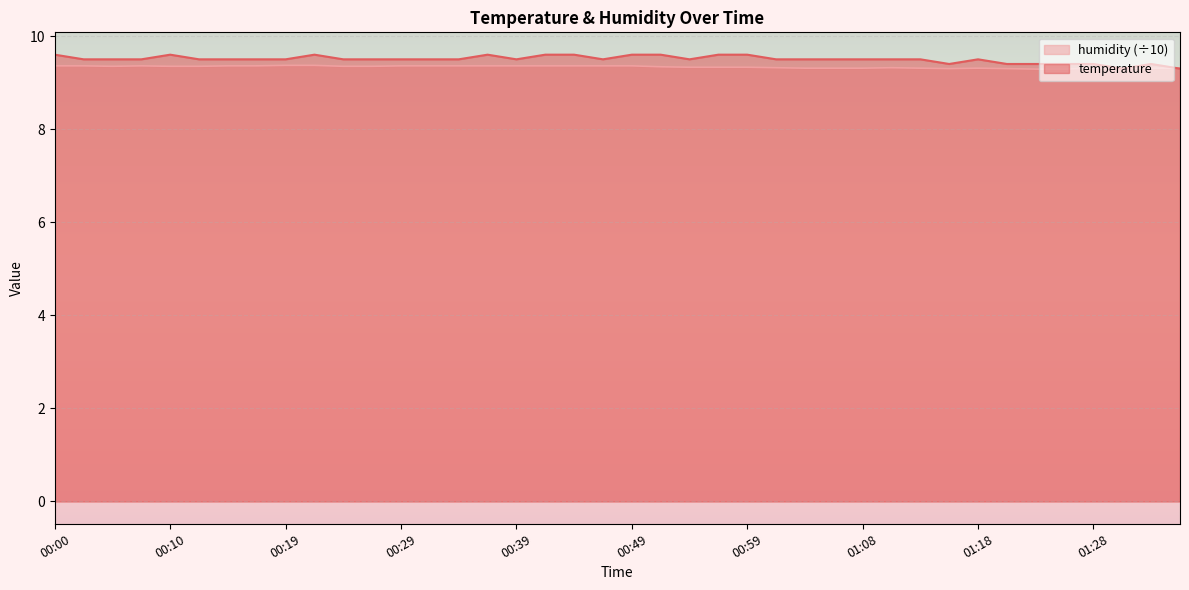

The humidity series shows 4.1 at 01:28. True or false?

False